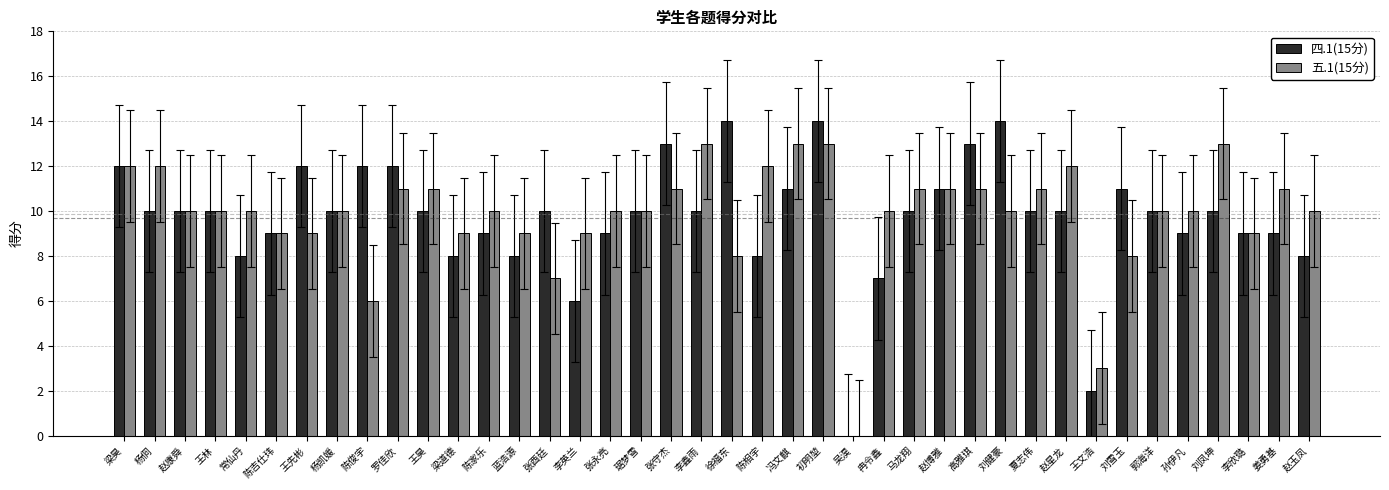

Where is 四.1(15分) nearest to the value 7?

冉令鑫